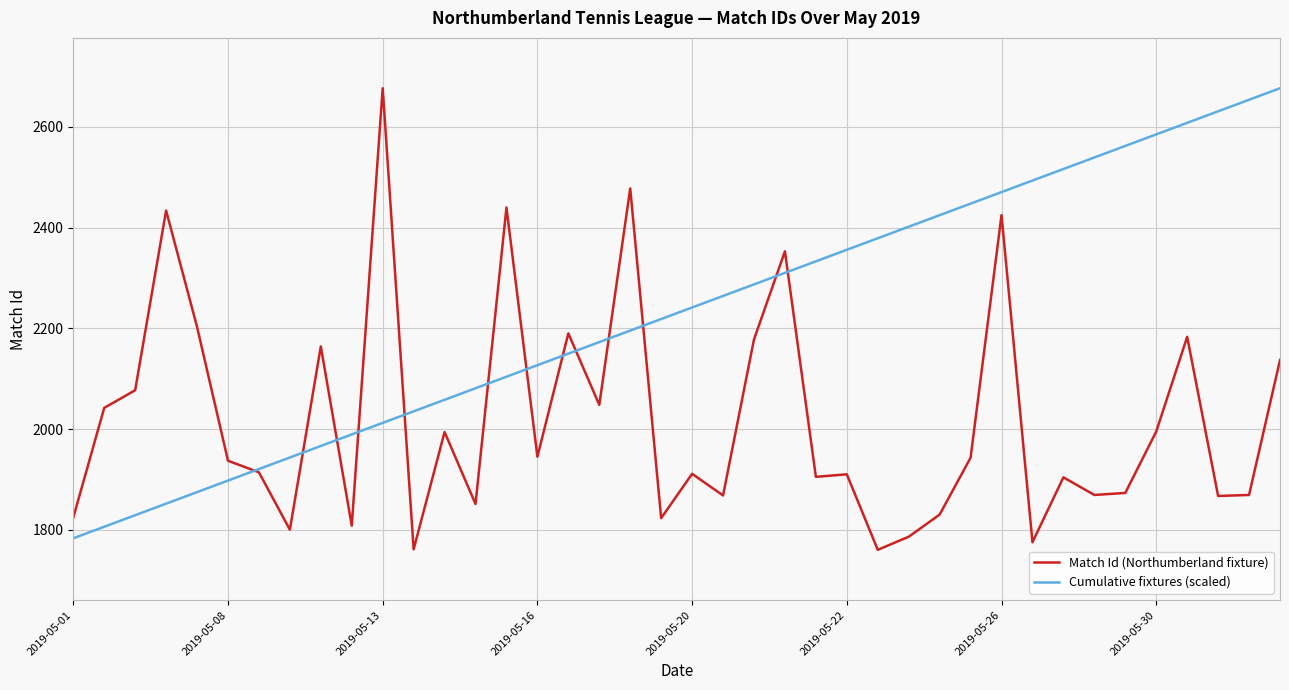

Which series has the largest total across all categories?

Cumulative fixtures (scaled)